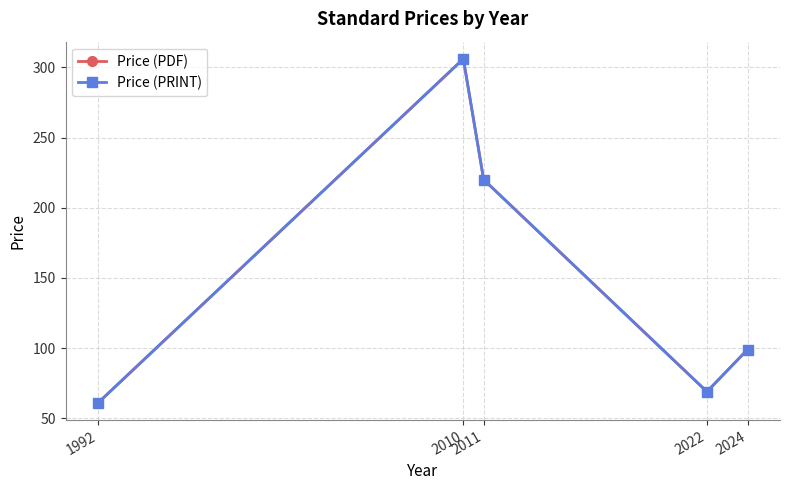

At how many categories does at least one series exceed 232?

1